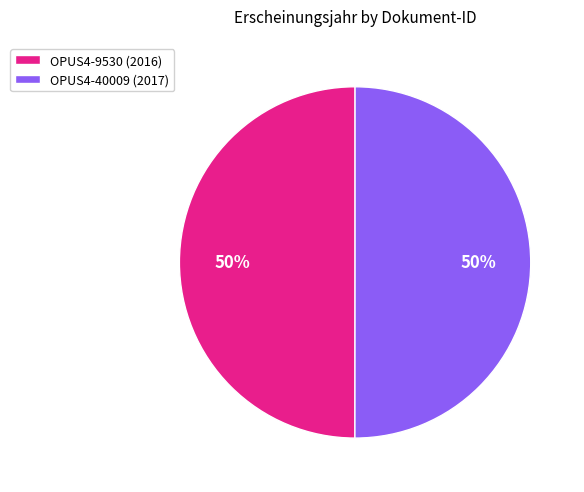

To the nearest percent, what is the average slice percentage?

50%